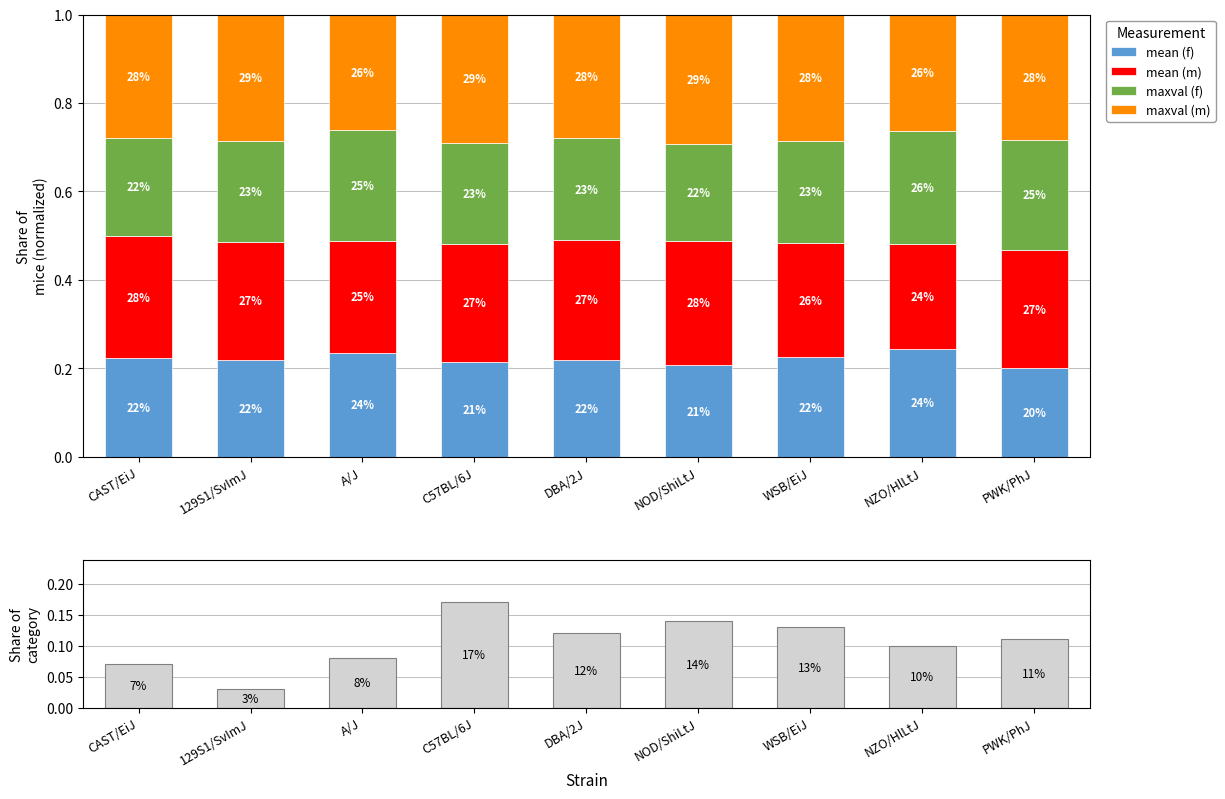

What is the maximum value shown in the chart?

0.3